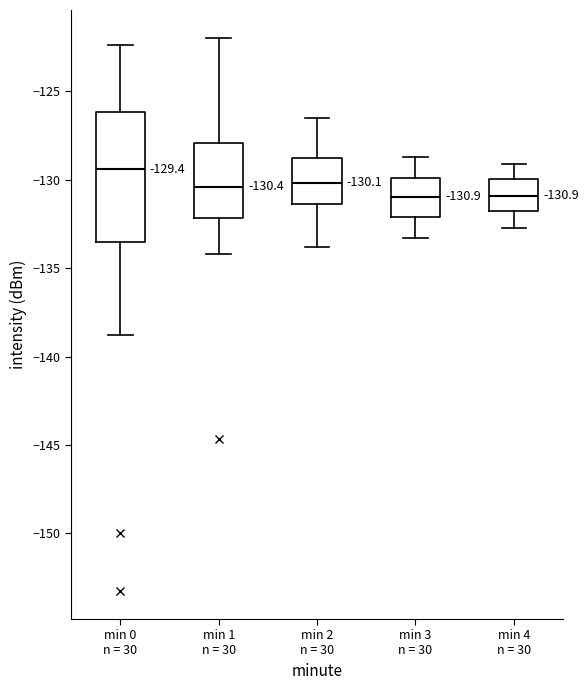

Comparing the boxes themselves (not the whiskers), which one is the tallest?

min 0 n = 30